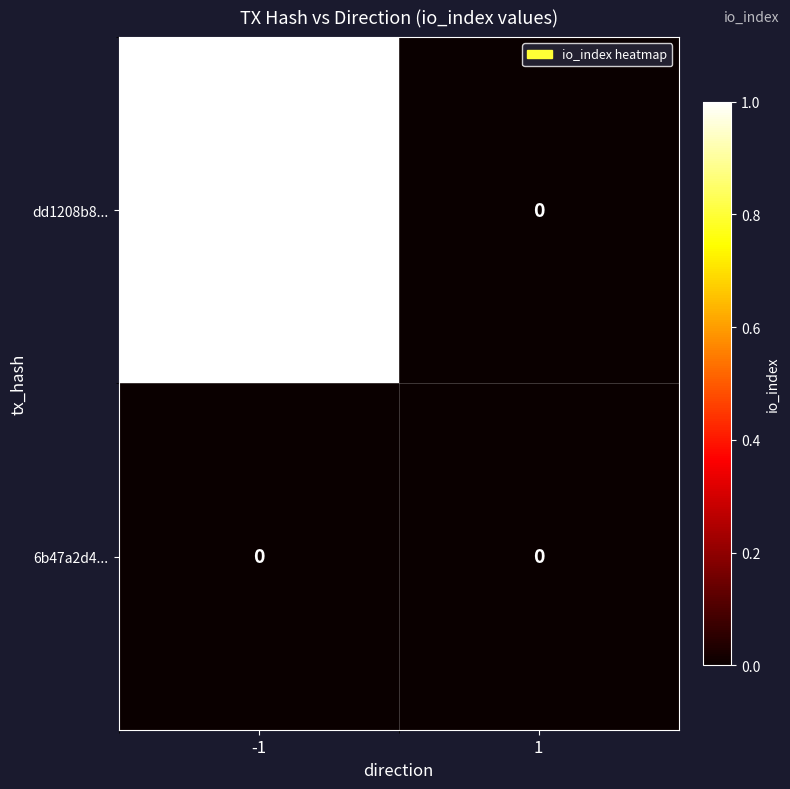

How many distinct data groups are displayed?

2